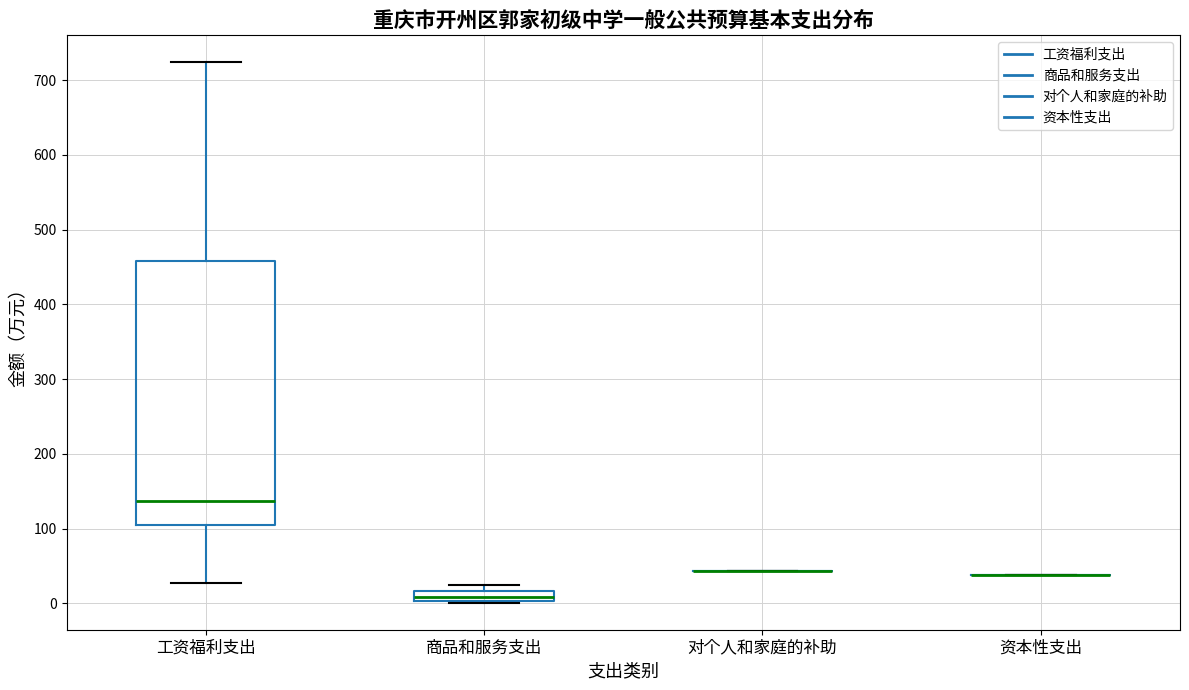

Comparing the boxes themselves (not the whiskers), which one is the tallest?

工资福利支出